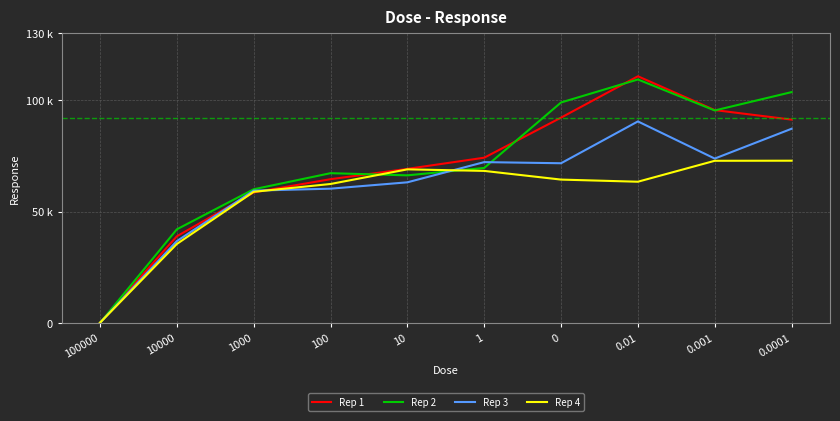

Reading left to right, extract all data points from this chart.

Rep 1: 193	38928	58604	64539	69166	74178	92157	110698	95537	91262
Rep 2: 111	42058	60023	67239	66268	69585	98949	109263	95366	103594
Rep 3: 158	36784	59413	60287	63138	72201	71692	90449	73789	87158
Rep 4: 170	35490	58878	62390	68955	68257	64361	63405	72795	72835